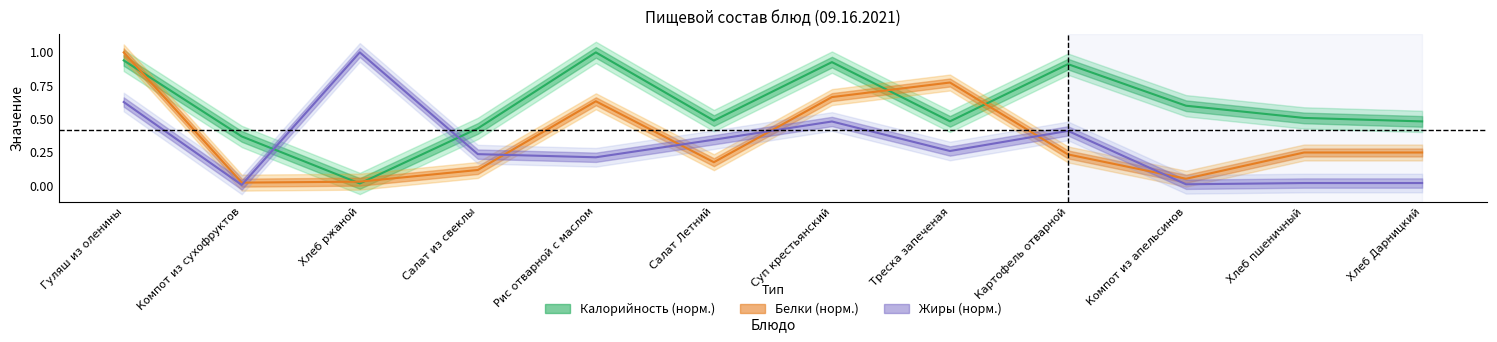

The value of Жиры at Рис отварной с маслом is 0.1. True or false?

False